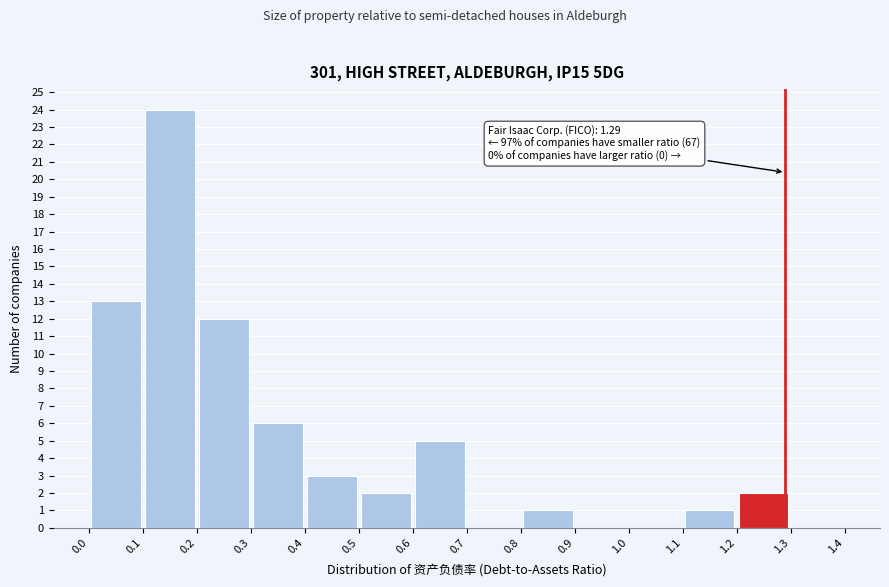

Which range on the x-axis has the tallest bar?

0.1 to 0.2